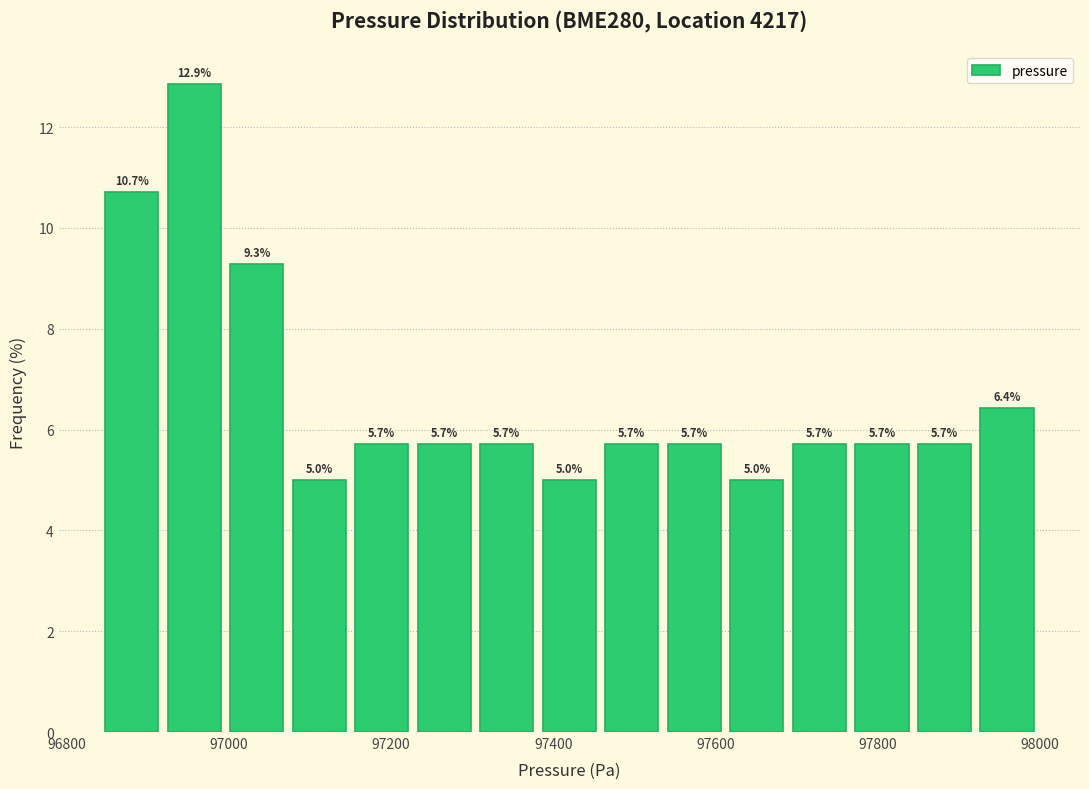

Read against the x-axis, roughly where is the centre of the tallest bar?

96960